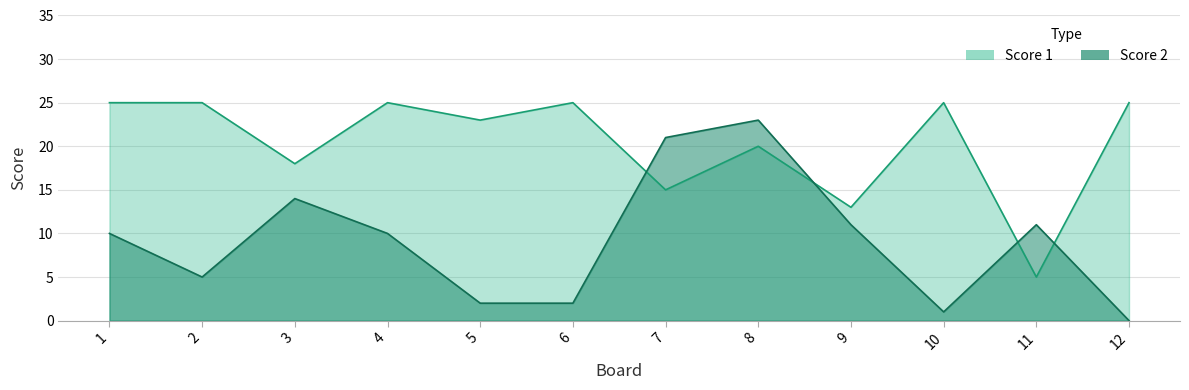

What value does the Score 1 series have at 5, to the nearest 10?

20